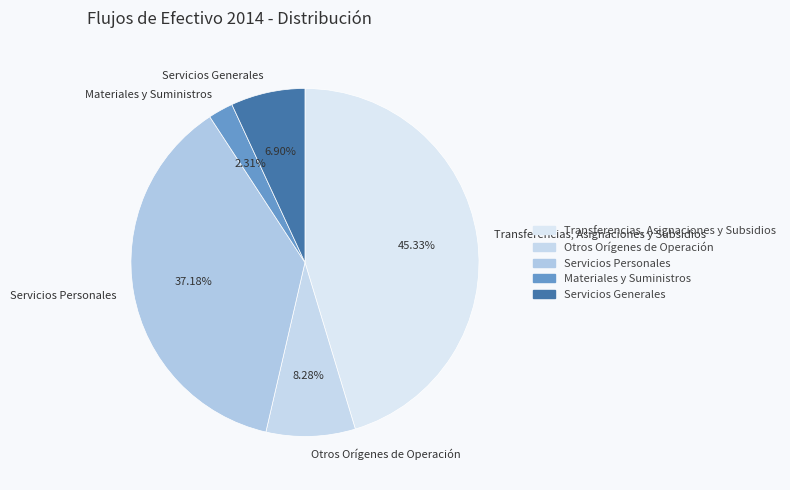

The Servicios Generales slice represents 7% of the pie. True or false?

True